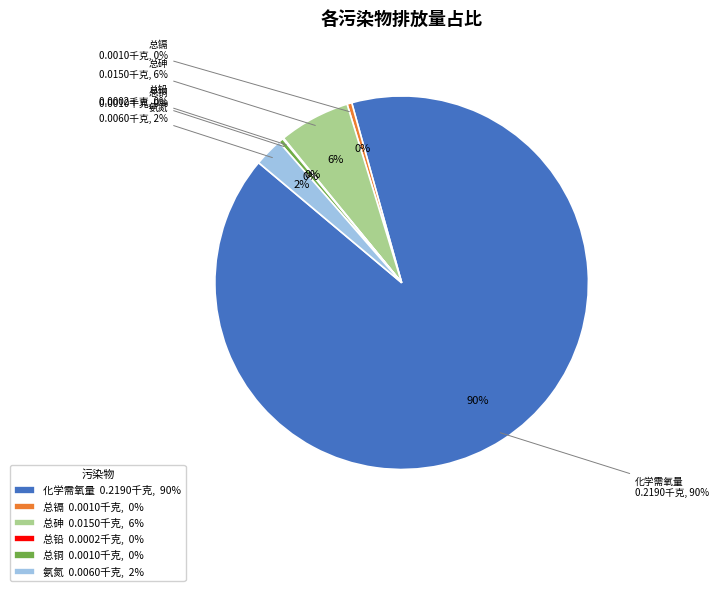

Count the number of slices in the pie.

6